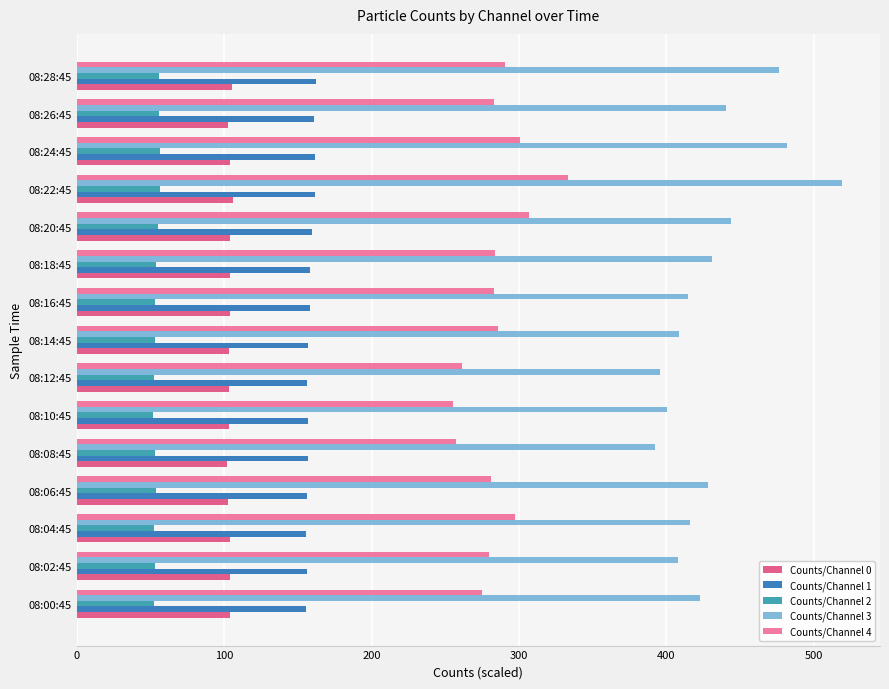

How many values in the Counts/Channel 1 series exceed 157?

8